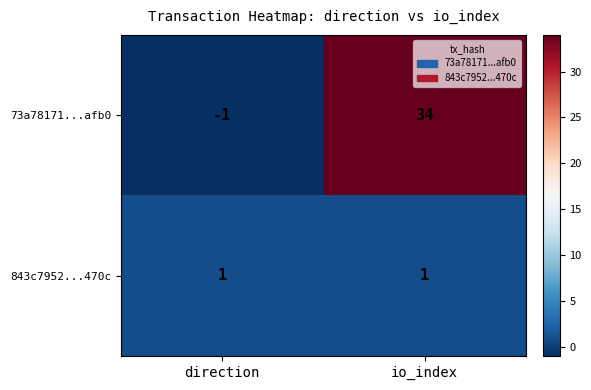

What is the sum of all 73a78171...afb0 values?

33